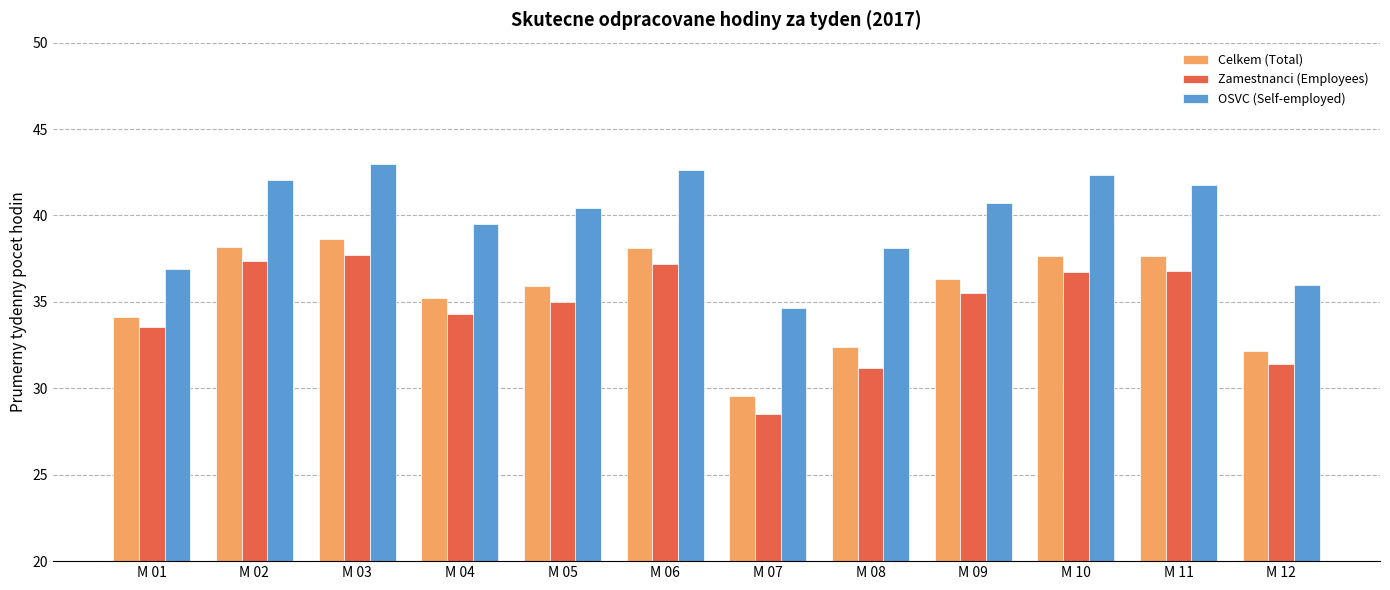

How many bars are there in total?

36